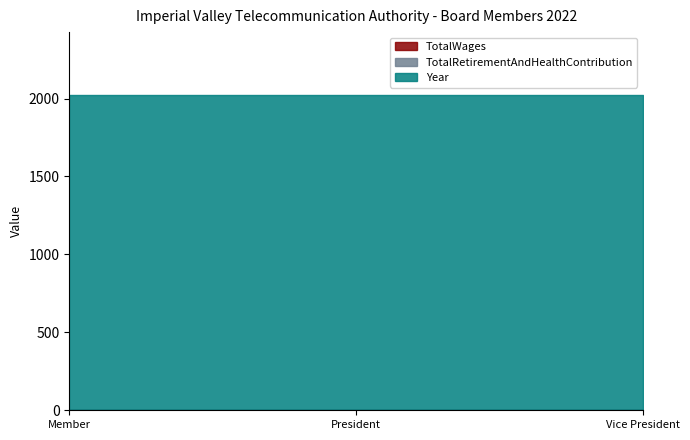

Is it true that TotalWages equals 0 at Member?

True